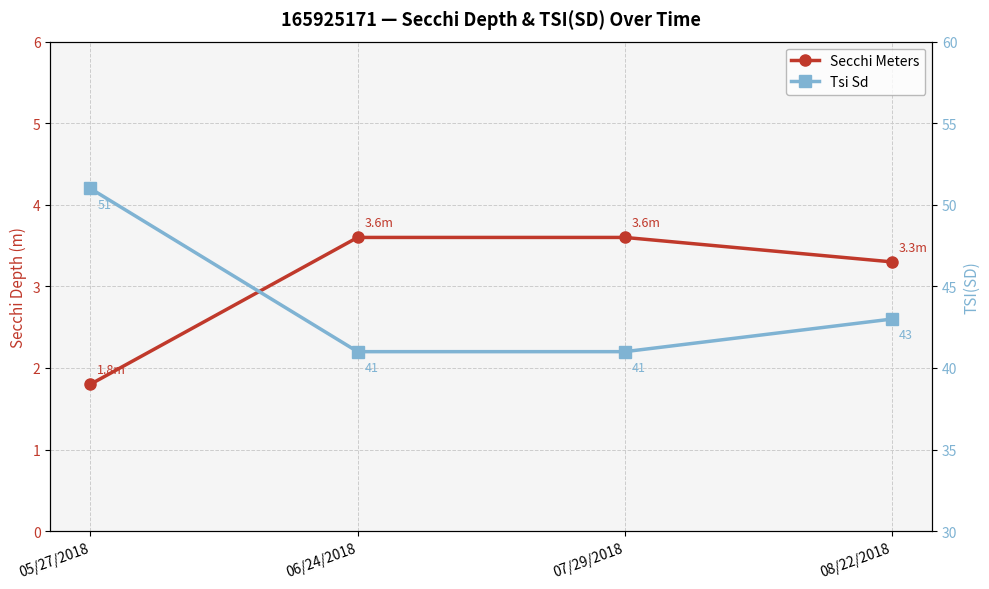

The value of Secchi Meters at 06/24/2018 is 3.6. True or false?

True